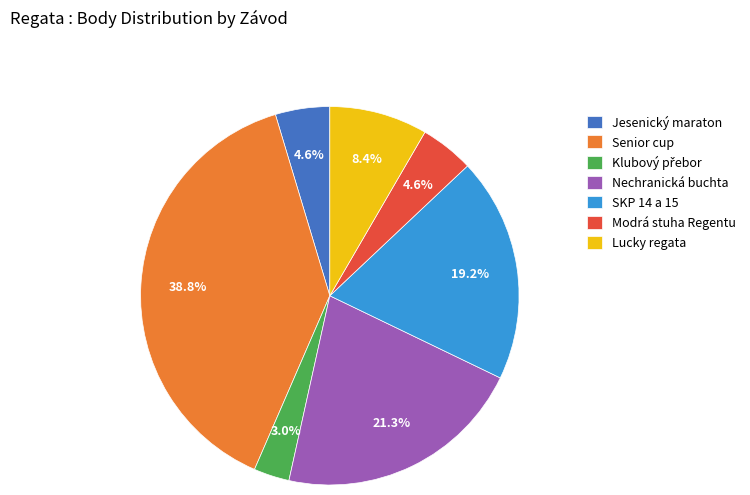

Does any single category account for the majority?

No